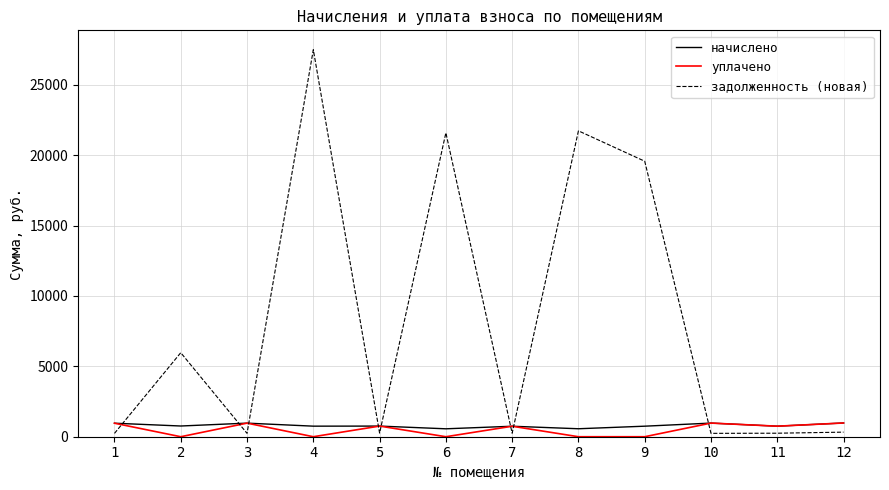

True or false: задолженность (новая) and уплачено intersect in this chart.

True